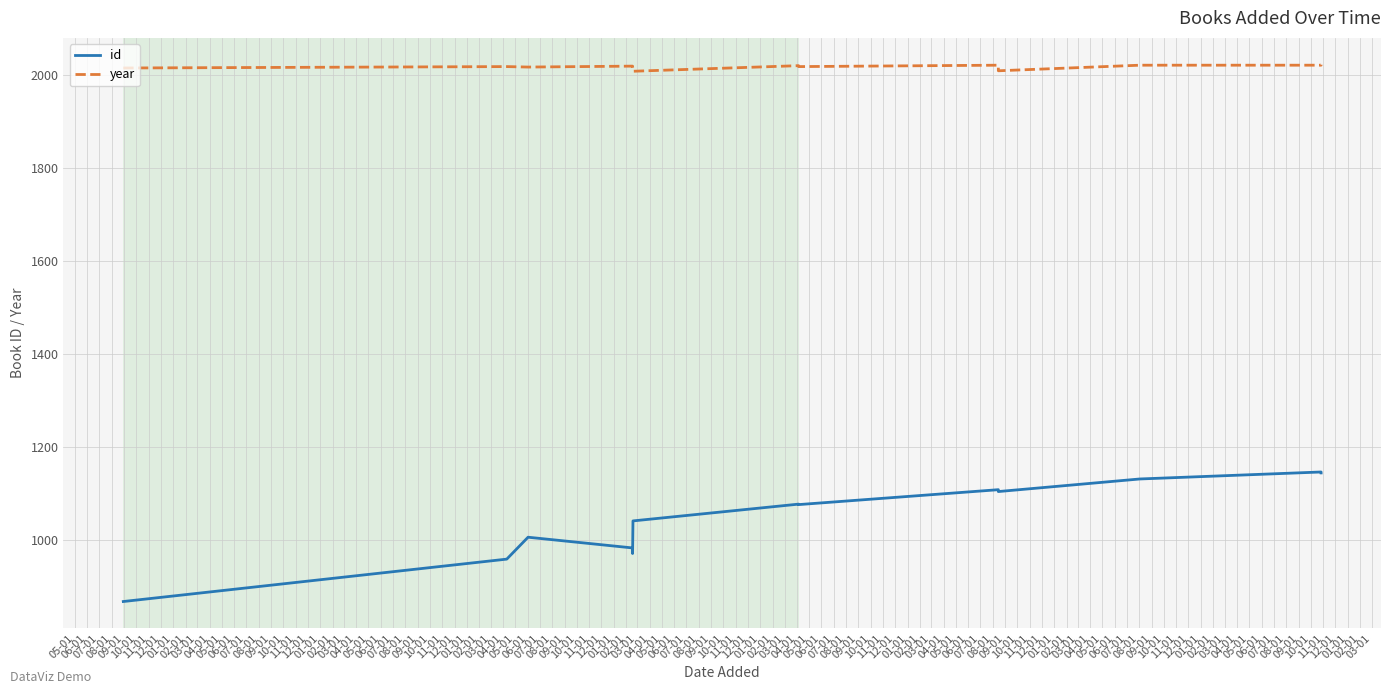

Reading left to right, transcribe all the data shown in this chart.

id: 869	960	1007	984	972	1042	1078	1077	1109	1105	1132	1147	1145
year: 2014	2017	2016	2018	2018	2007	2019	2017	2020	2008	2020	2020	2021